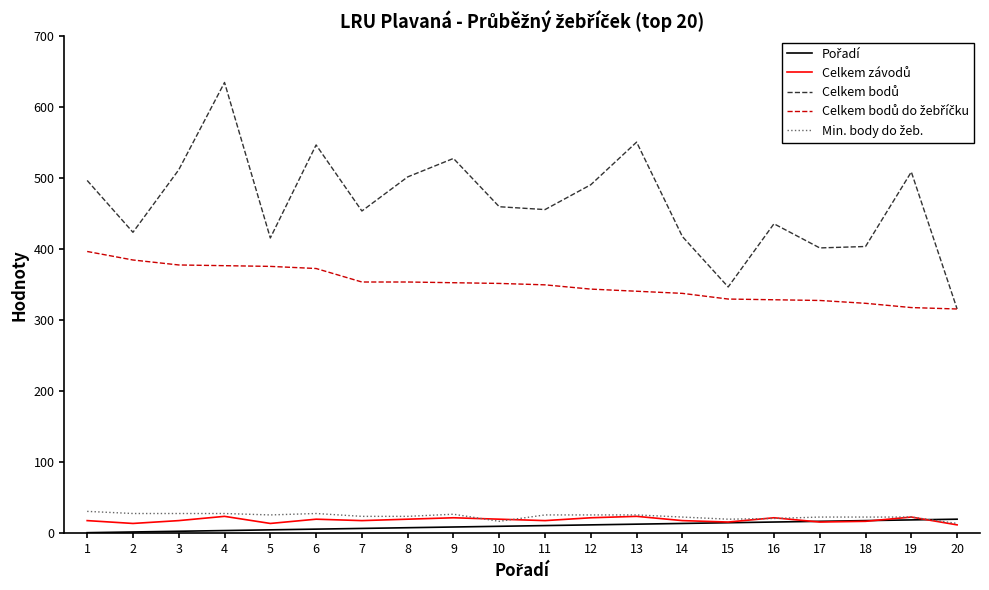

At which category is the sum across all series the highest?

4